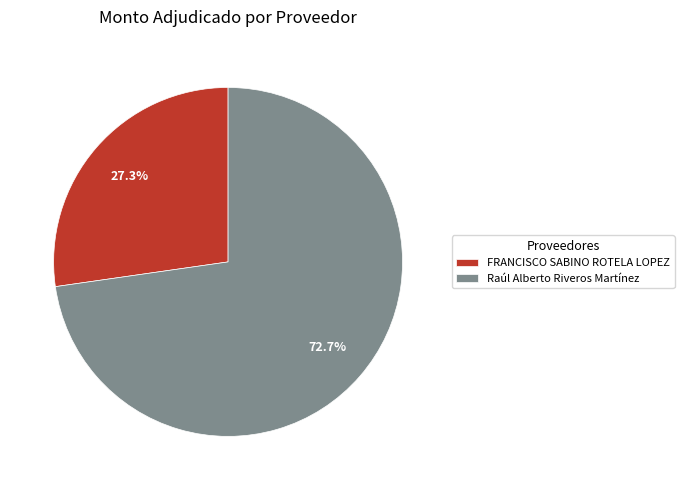

What percentage is the FRANCISCO SABINO ROTELA LOPEZ slice, to the nearest percent?

27%